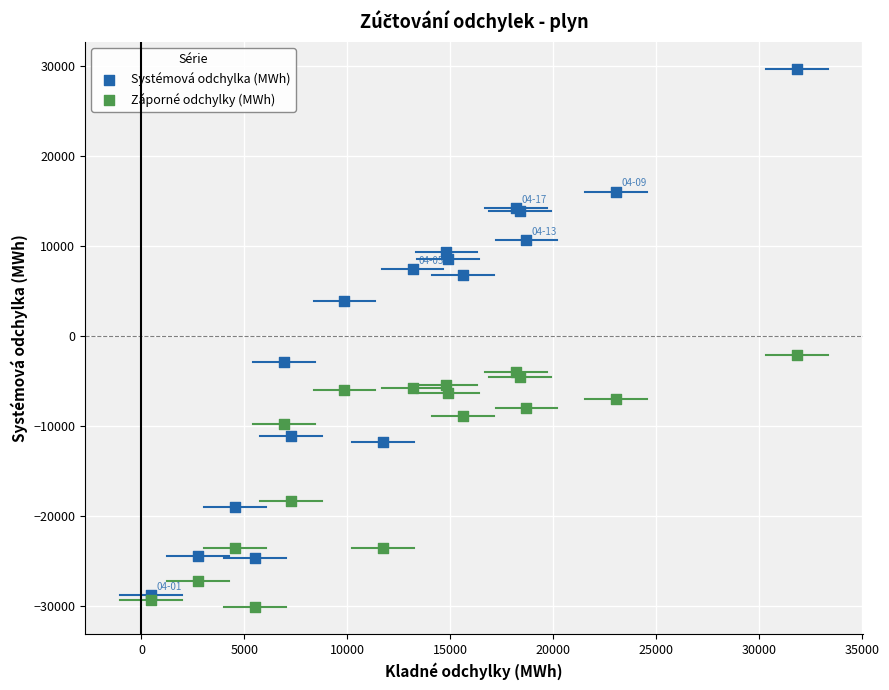

In the Systémová odchylka (MWh) series, what Y value is closest to 413?

-2916.9